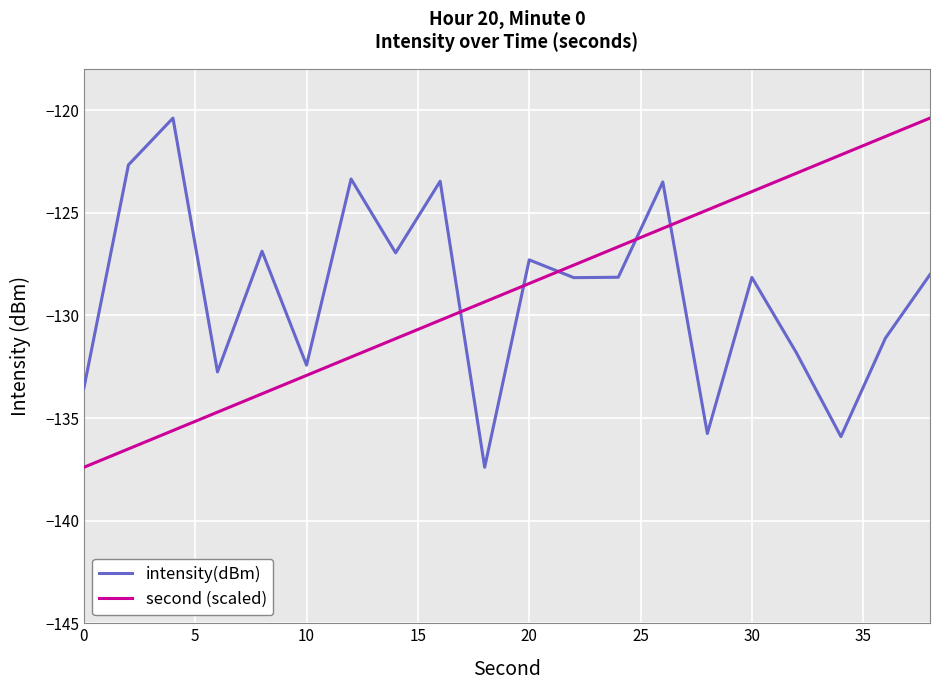

How many series are shown in this chart?

2